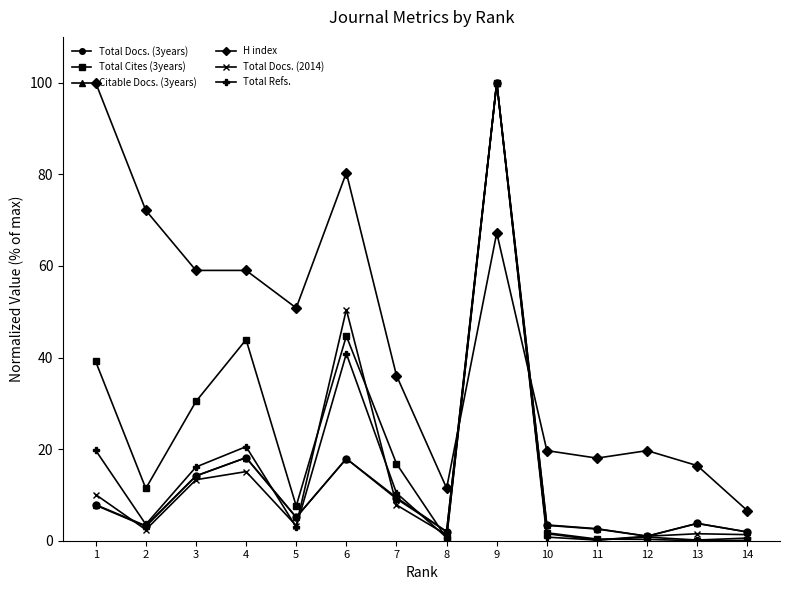

The H index series shows 13.3 at 10. True or false?

False